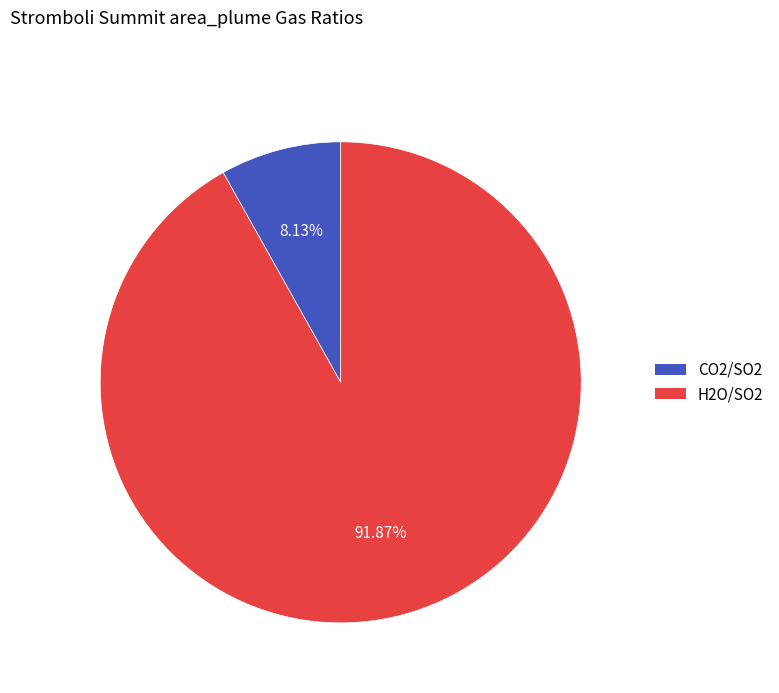

How many slices are in this pie chart?

2